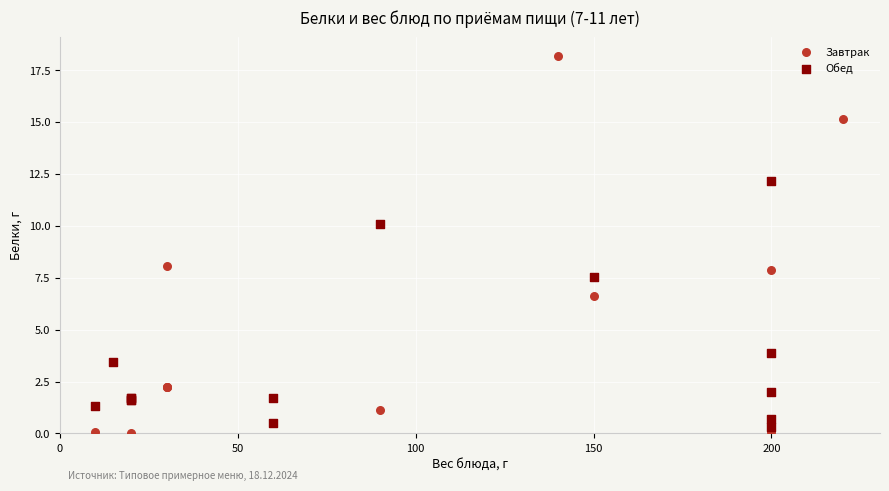

Which series reaches the maximum Y coordinate?

Завтрак